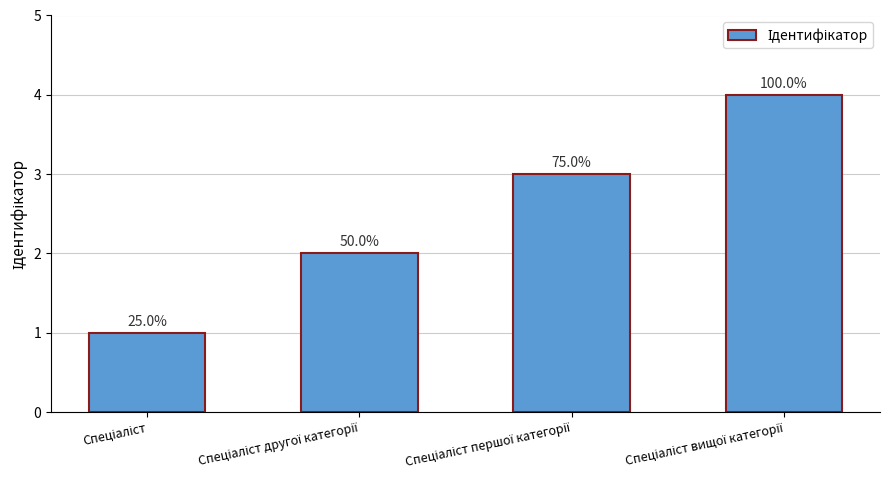

What is the difference between the second highest and minimum values?

2